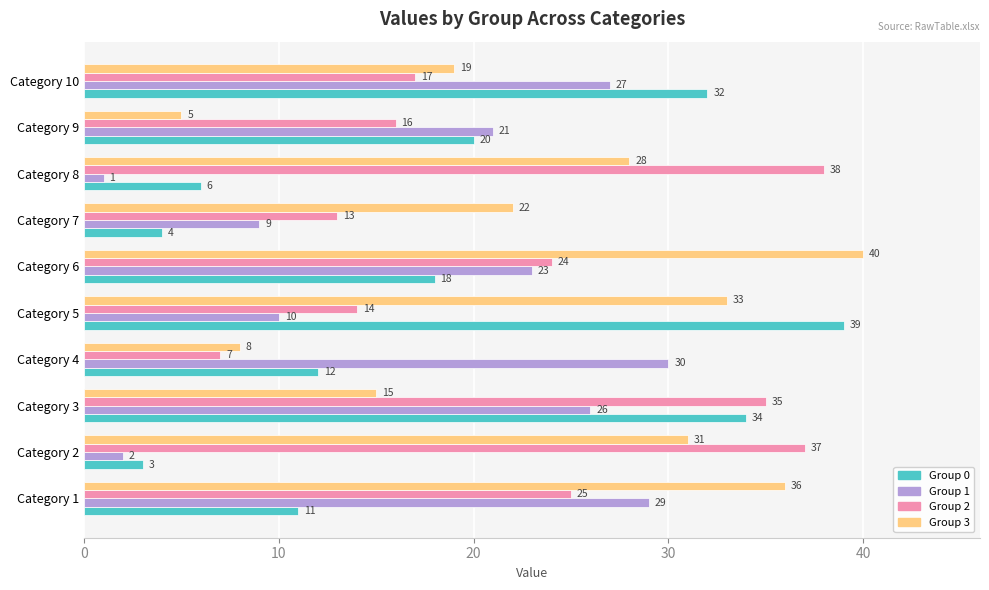

What is the difference between the maximum and minimum values in the Group 1 series?

29